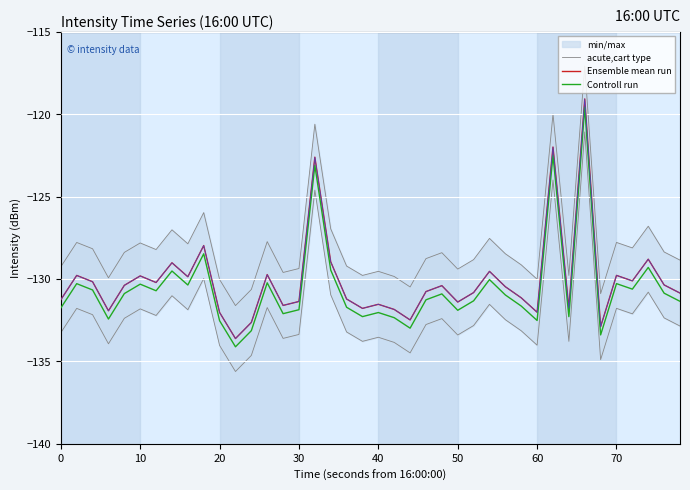

Count the number of categories in the chart.

40